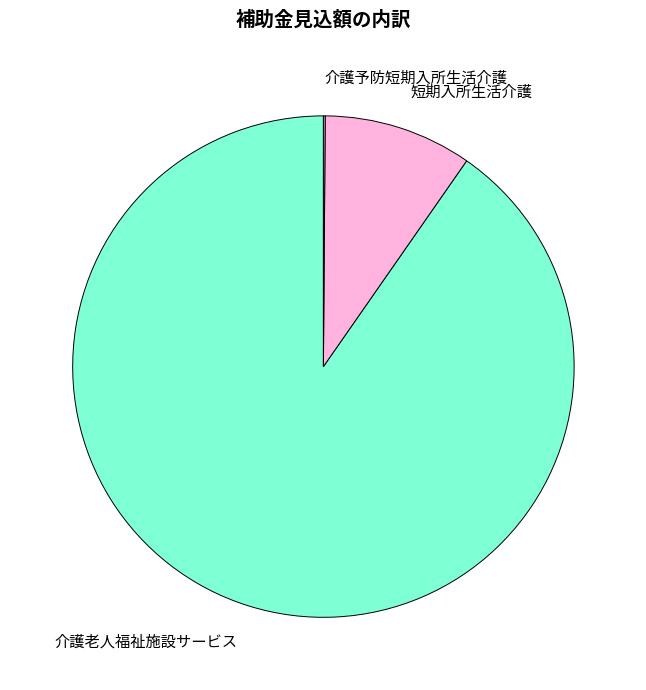

Do 介護老人福祉施設サービス and 短期入所生活介護 together represent more than half of the pie?

Yes